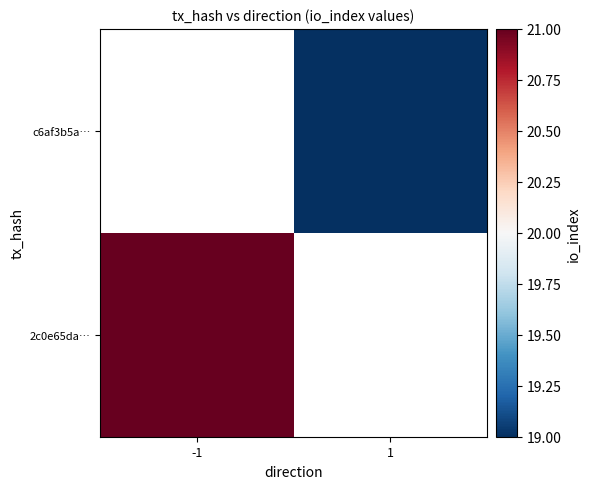

List the labels in order of c6af3b5a… value, largest first.

-1, 1